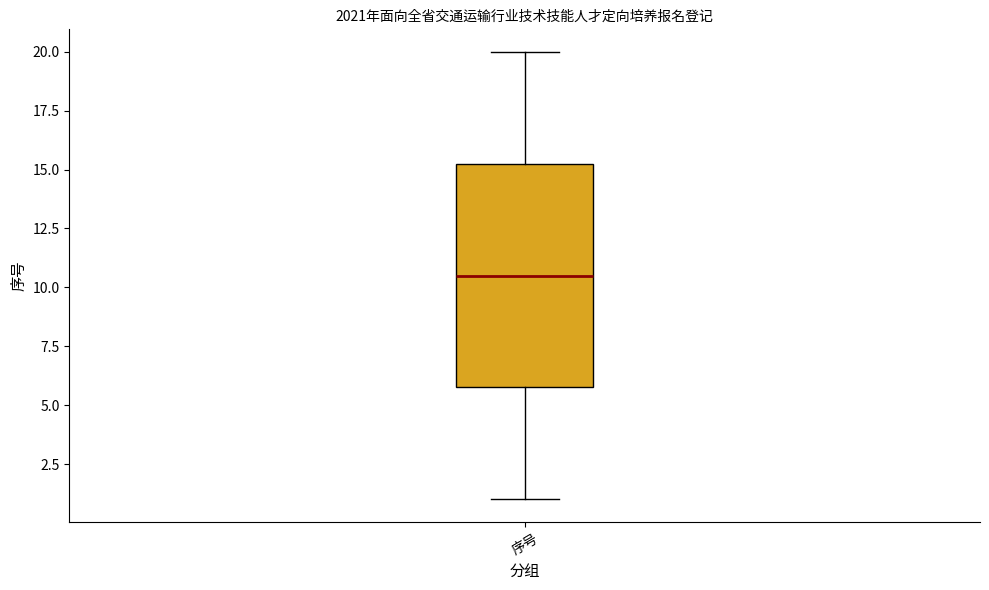

Where is the upper edge of the box for 序号 on the y-axis? The values are not printed on the chart, so give them approximately, as read against the axis.

15.5